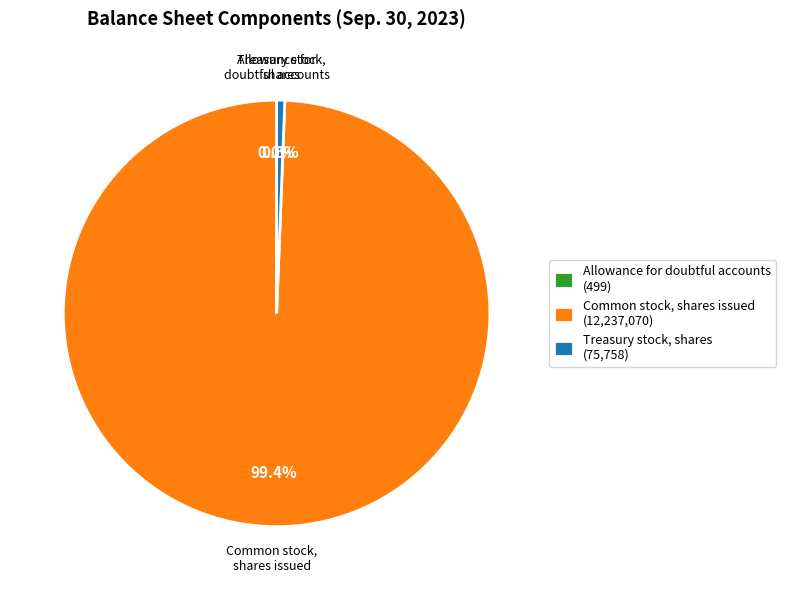

Does any single category account for the majority?

Yes